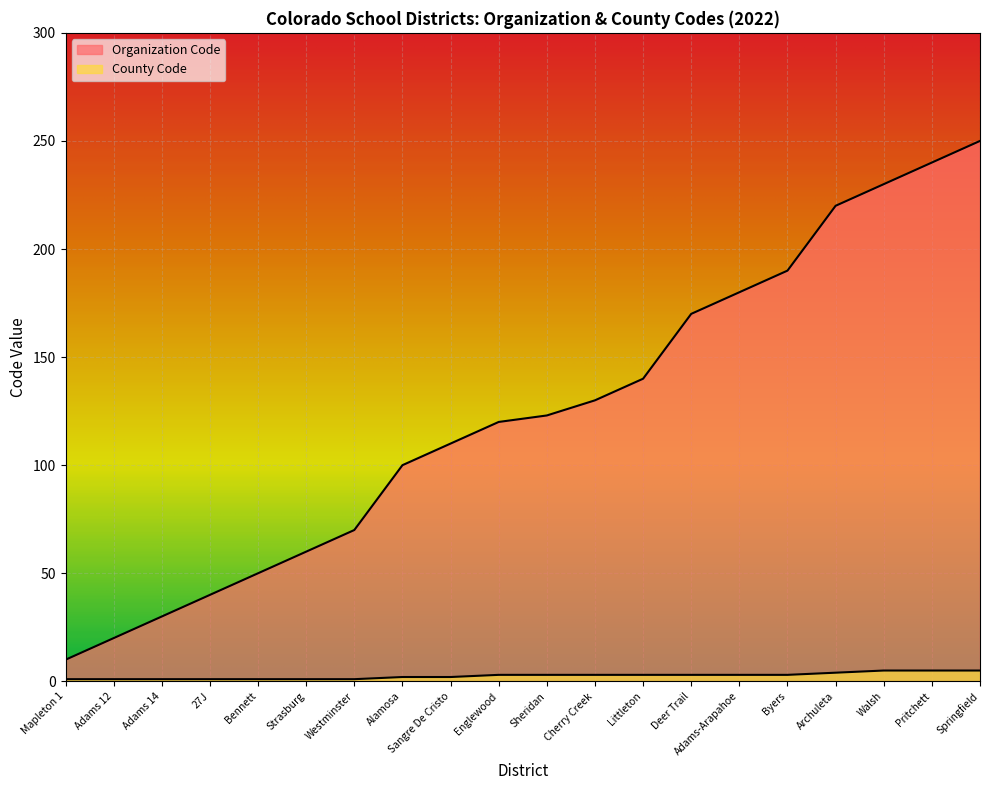

Which category has the lowest value across all series?

Mapleton 1